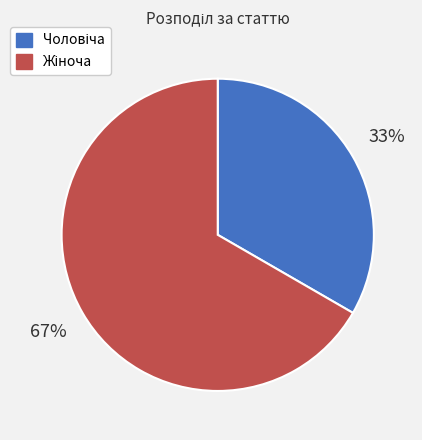

Is there a majority slice in this chart?

Yes